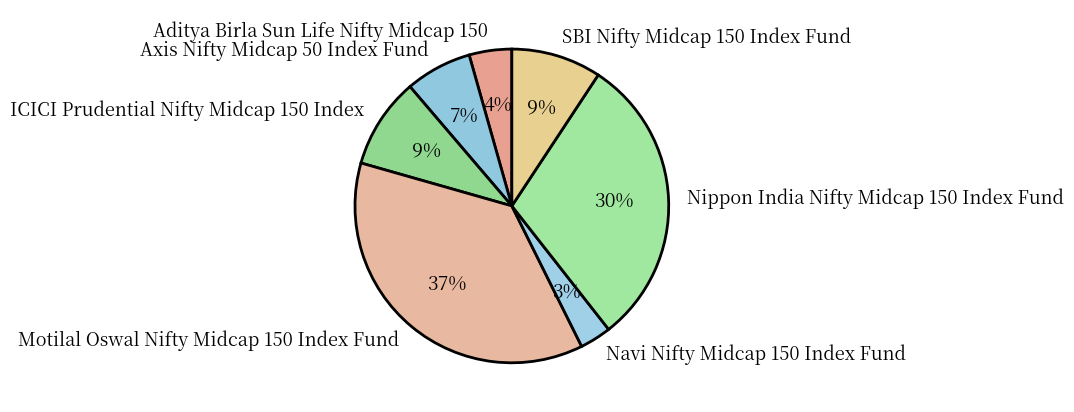

Which category has the smallest portion of the pie?

Navi Nifty Midcap 150 Index Fund